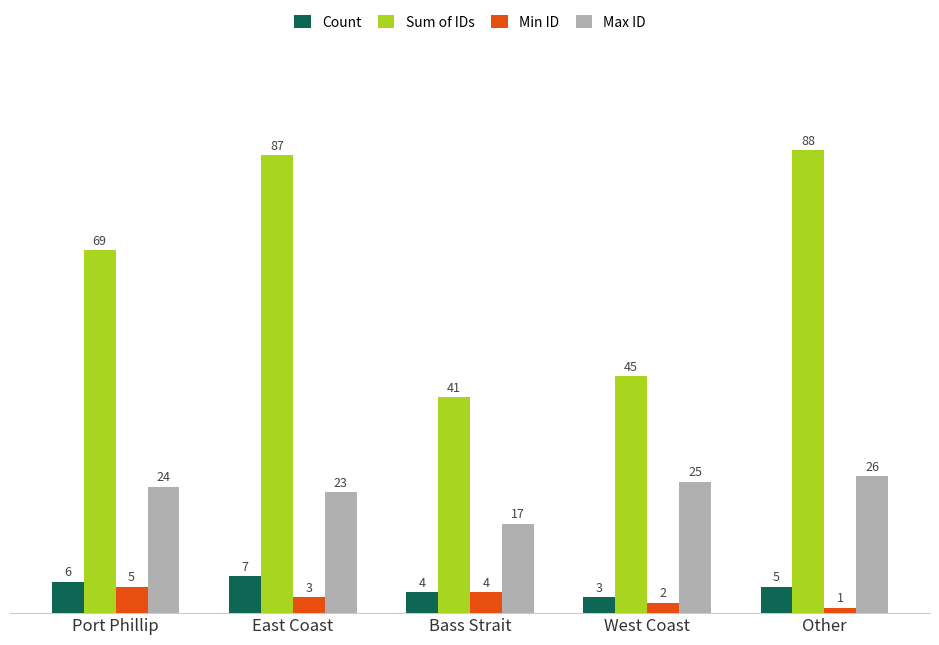

What is the maximum value for Max ID?

26